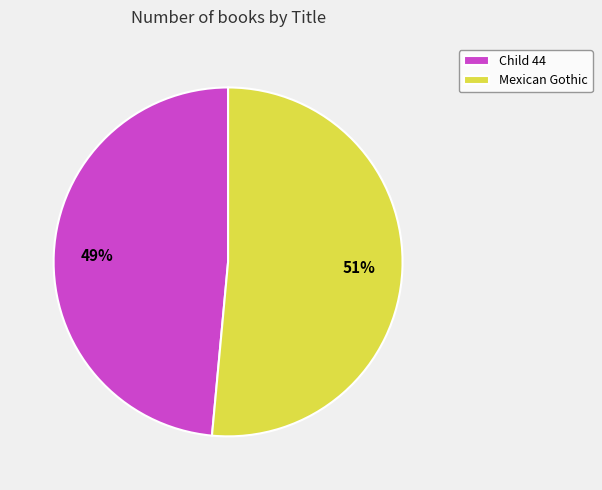

To the nearest percent, what is the average slice percentage?

50%